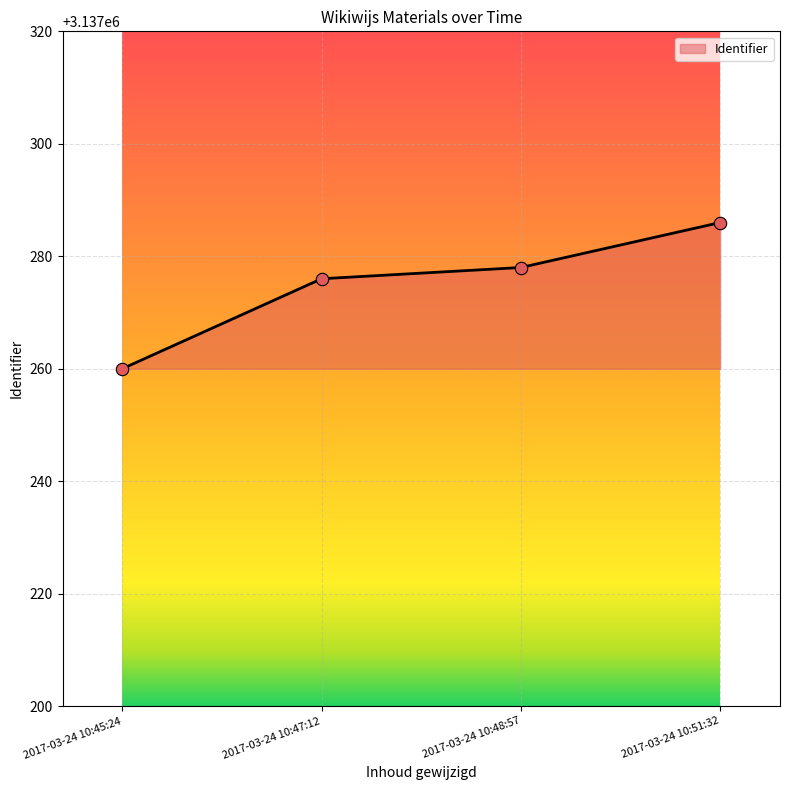

Which has a higher value, 2017-03-24 10:45:24 or 2017-03-24 10:47:12?

2017-03-24 10:47:12